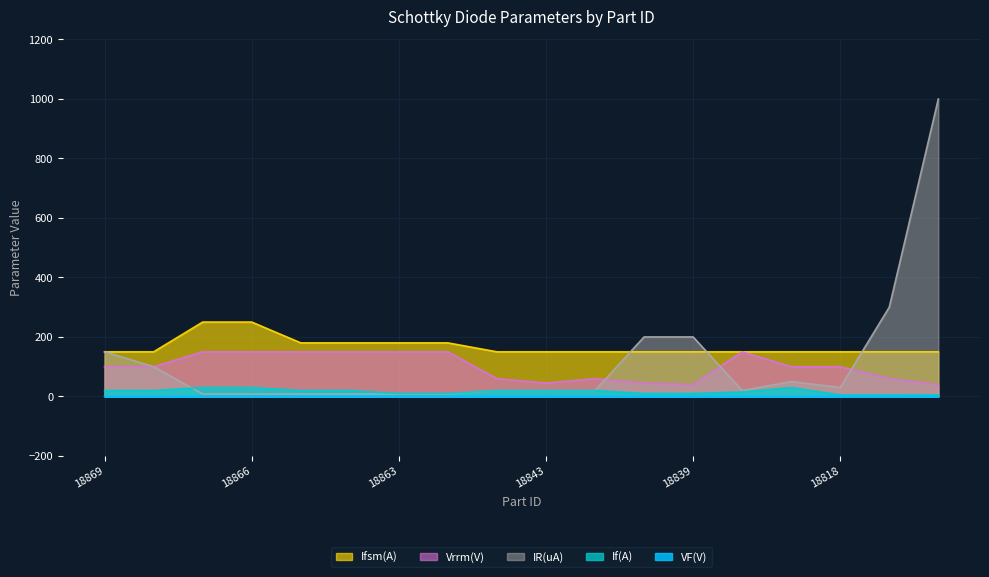

At how many categories does at least one series exceed 297?

2